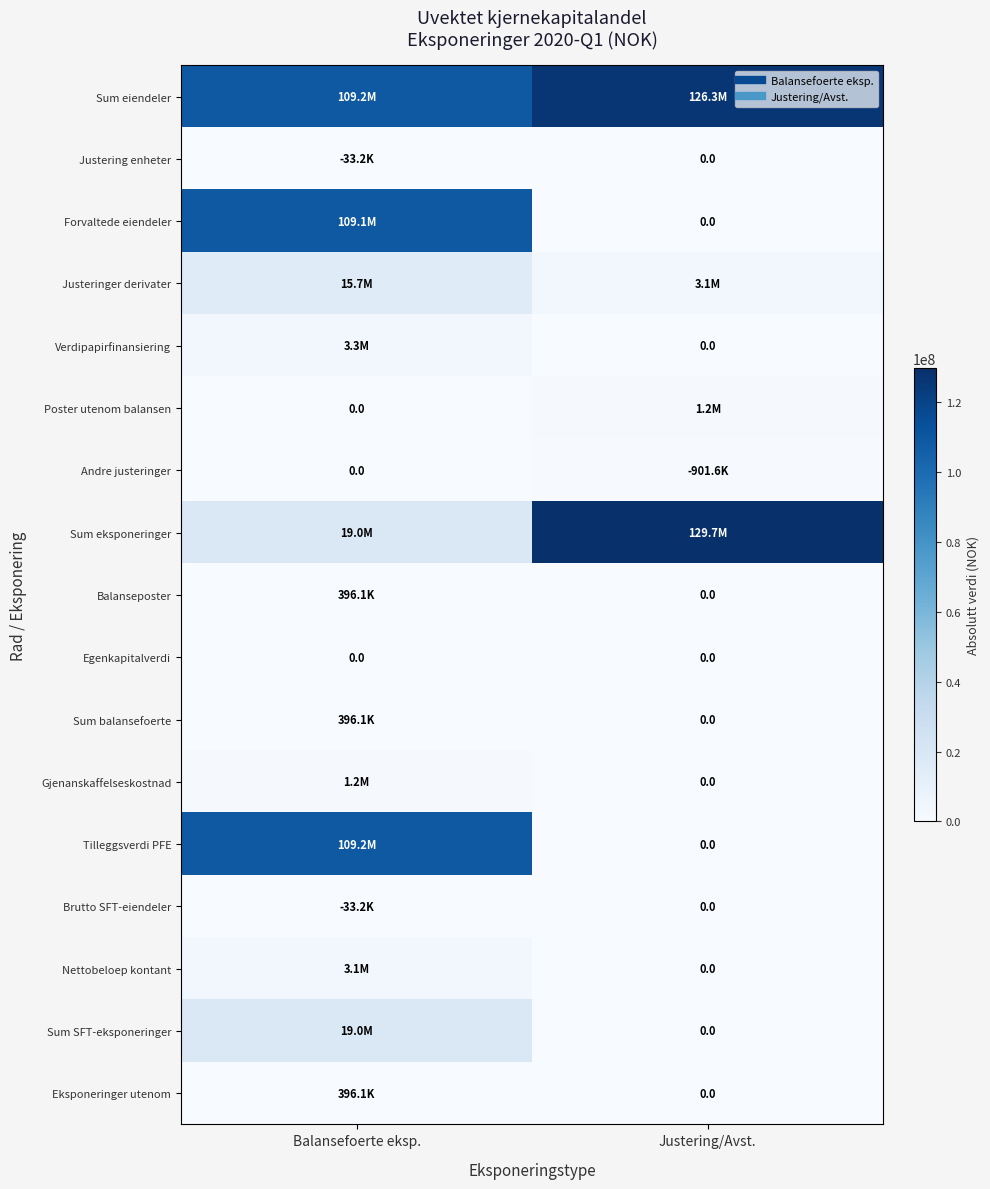

Which label corresponds to the largest value in the chart?

Justering/Avst.